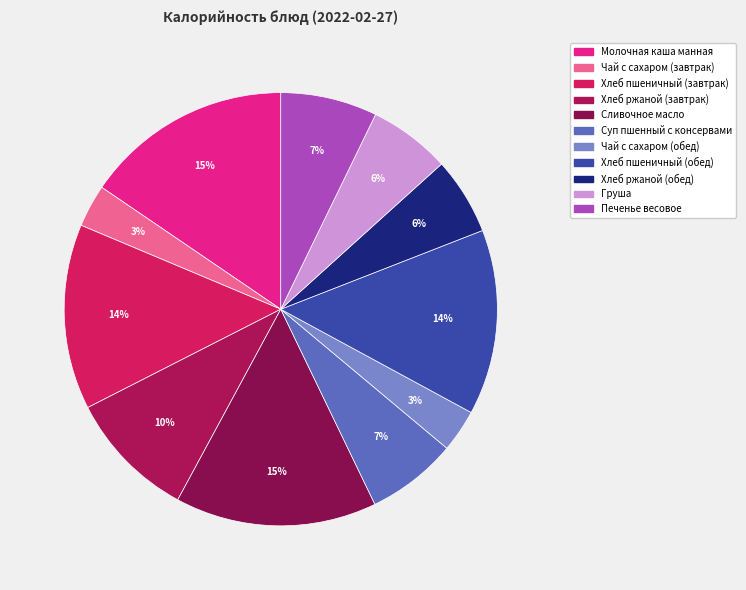

What is the ratio of the value at Хлеб ржаной (завтрак) to the value at Хлеб ржаной (обед)?

1.7